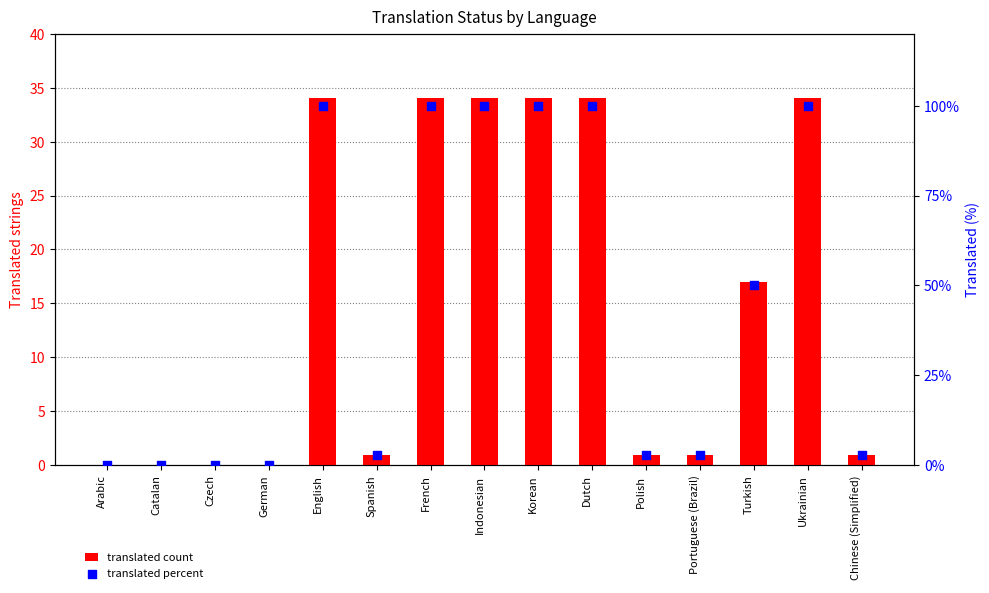

At which category is the sum across all series the highest?

English